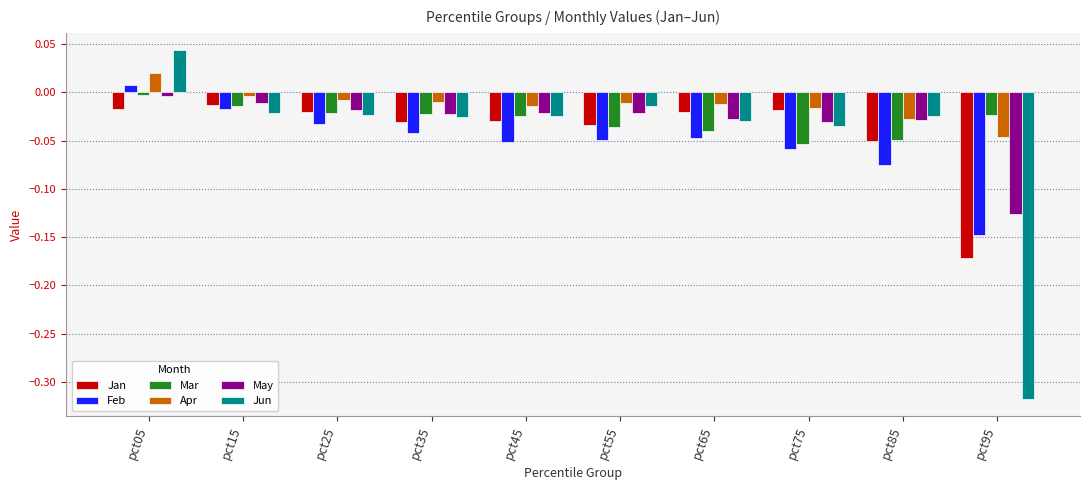

Are the bars horizontal?

No